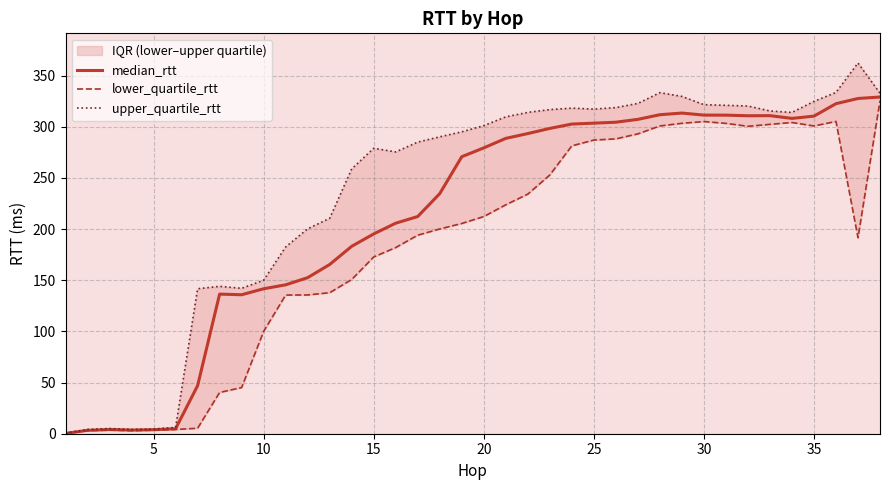

True or false: median_rtt has a value of 311.3 at 30.

True